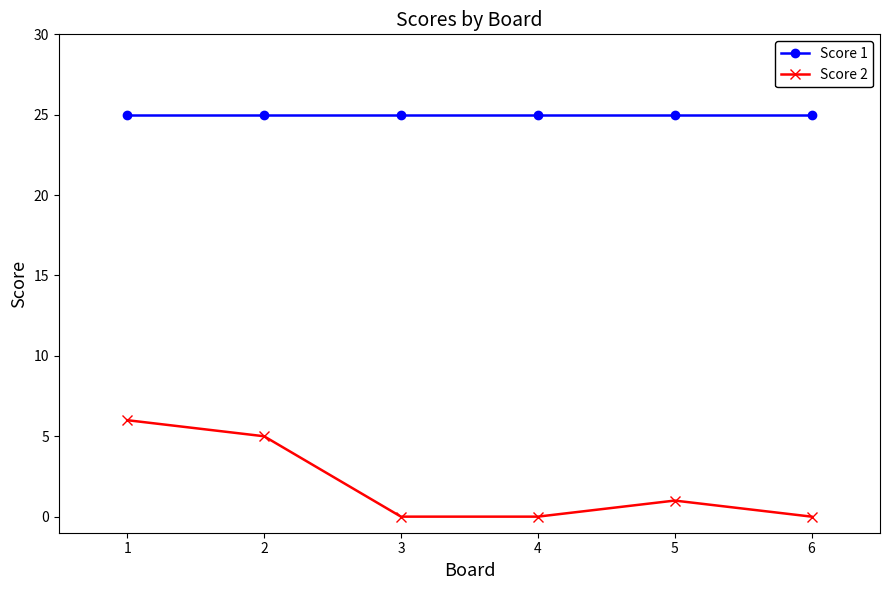

At which category does Score 2 reach its first local peak?

5